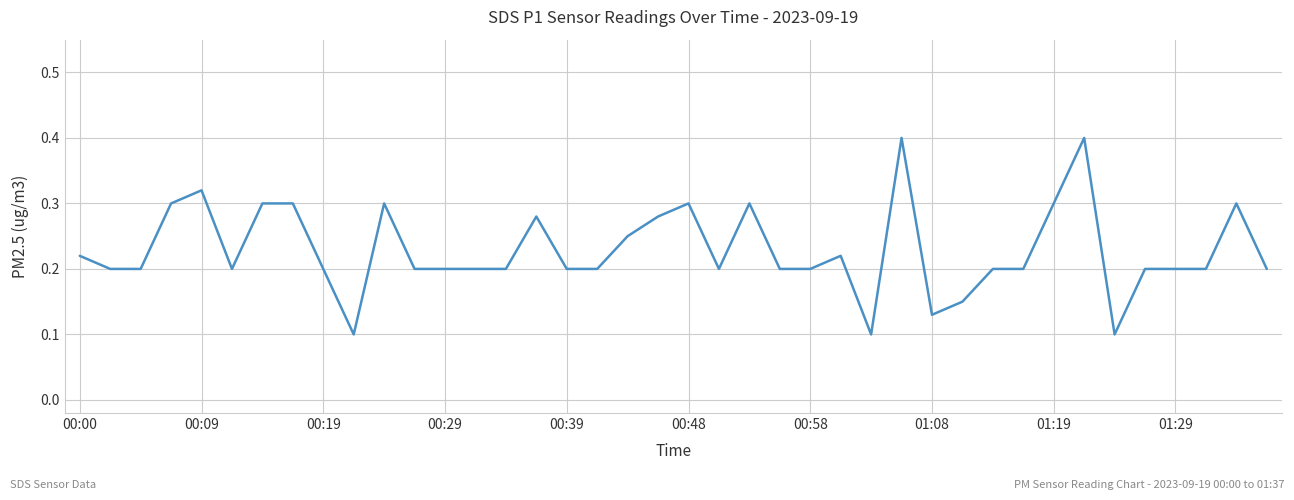

What is the greatest value displayed?

0.4